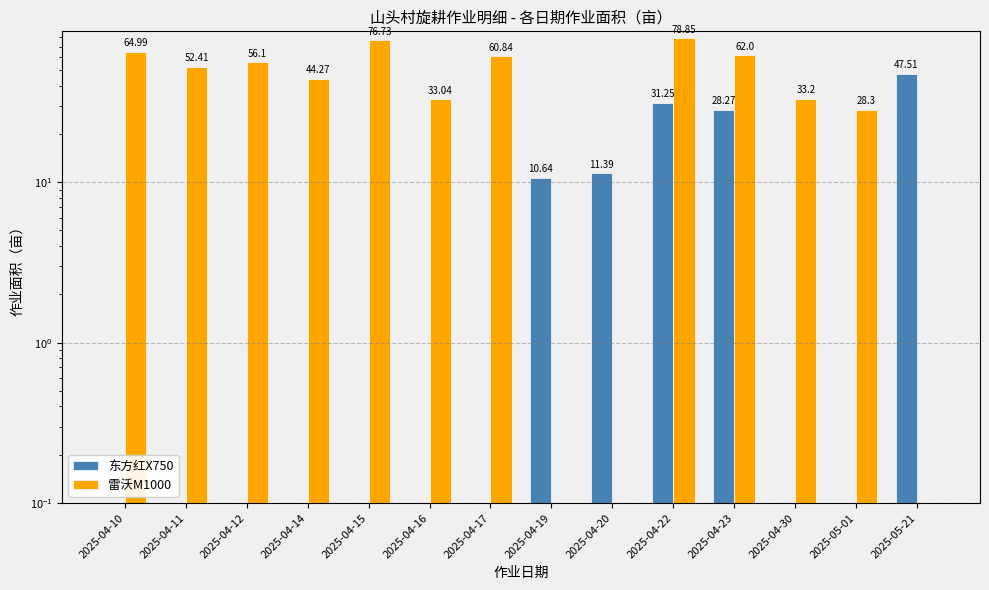

The 东方红X750 series shows 9.4 at 2025-04-23. True or false?

False